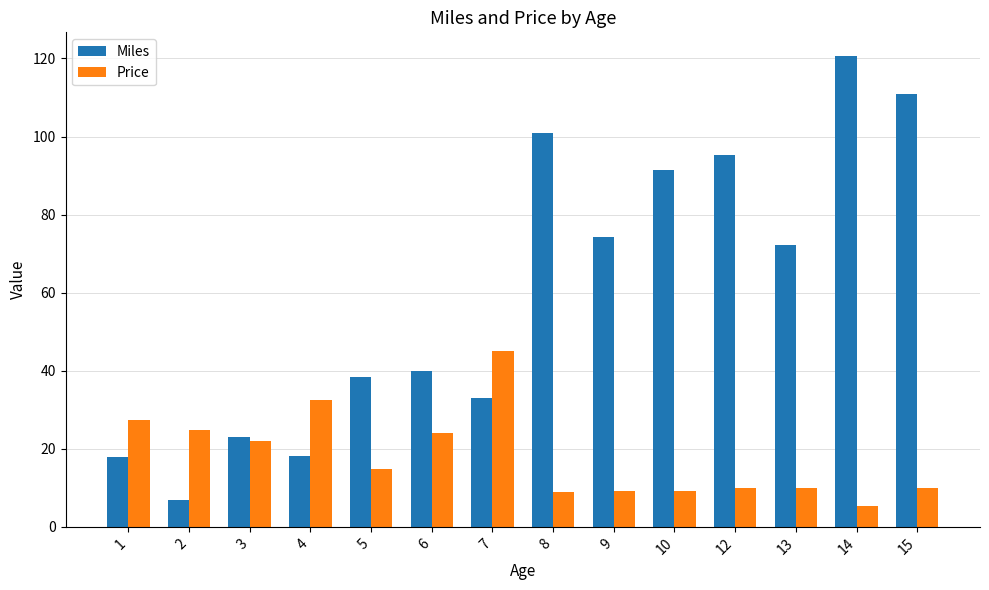

What is the approximate value of Miles at 2?

7.0